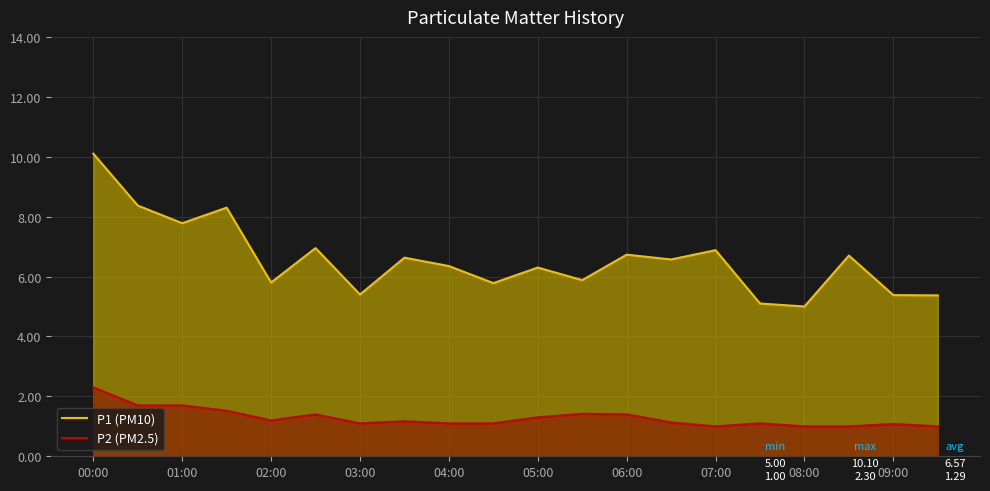

How many interior local valleys does the P1 (PM10) series have?

7